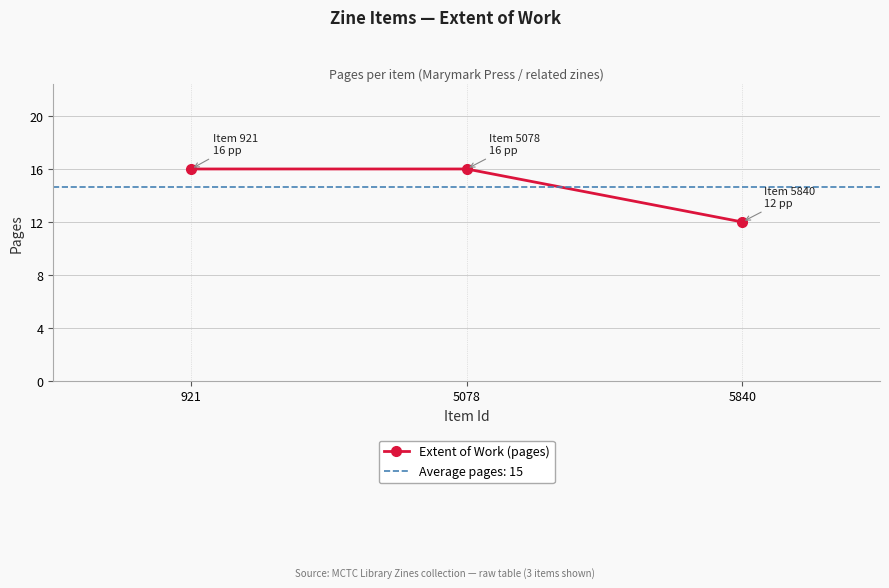

What is the change in value from 921 to 5840?

-4